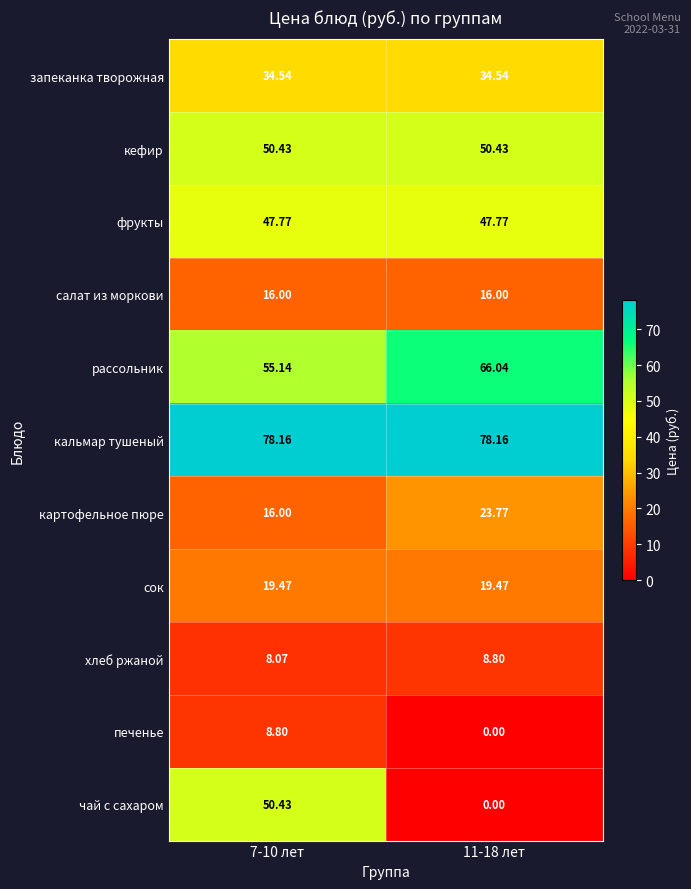

What is the spread (max minus min) of values at 7-10 лет?

70.1